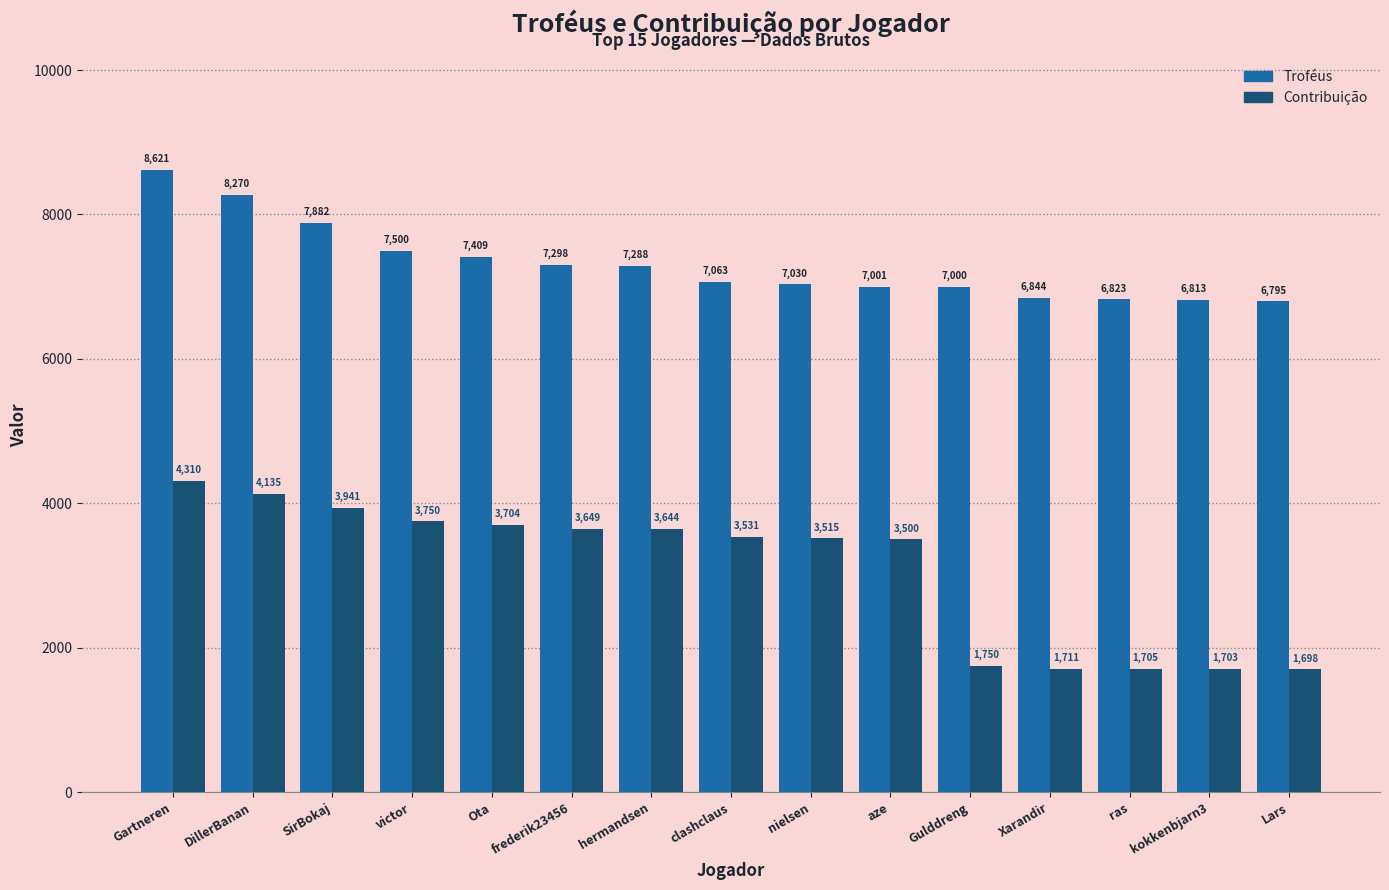

Rank the series at Lars from lowest to highest value.

Contribuição, Troféus